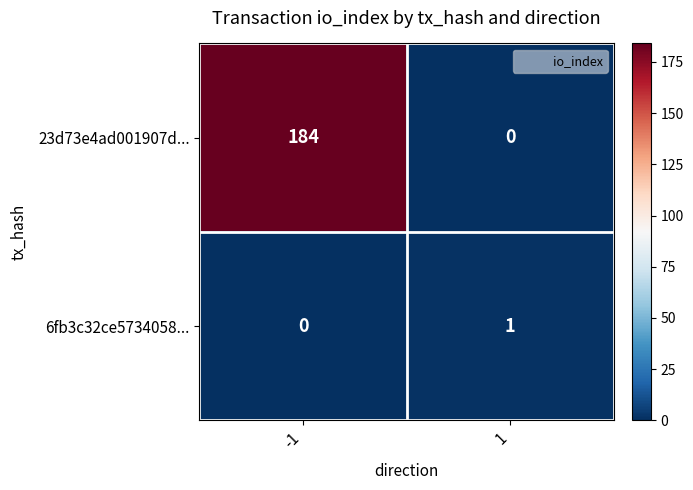

At which category is the sum across all series the highest?

-1